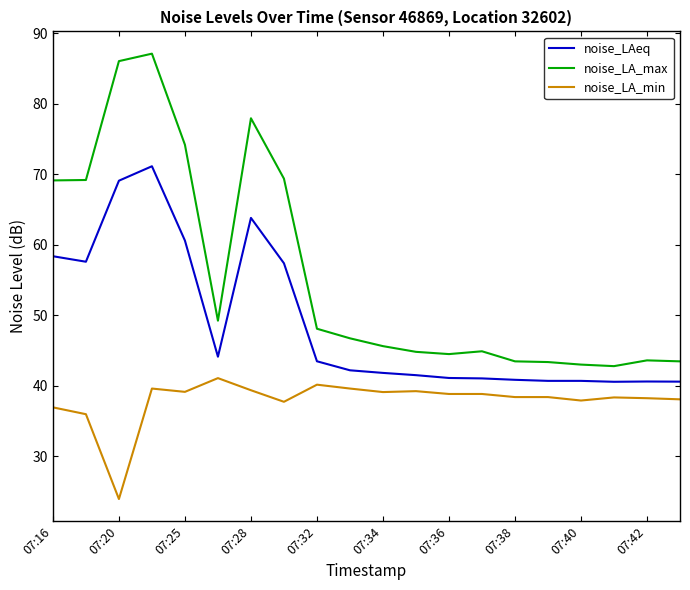

Which series has the largest total across all categories?

noise_LA_max